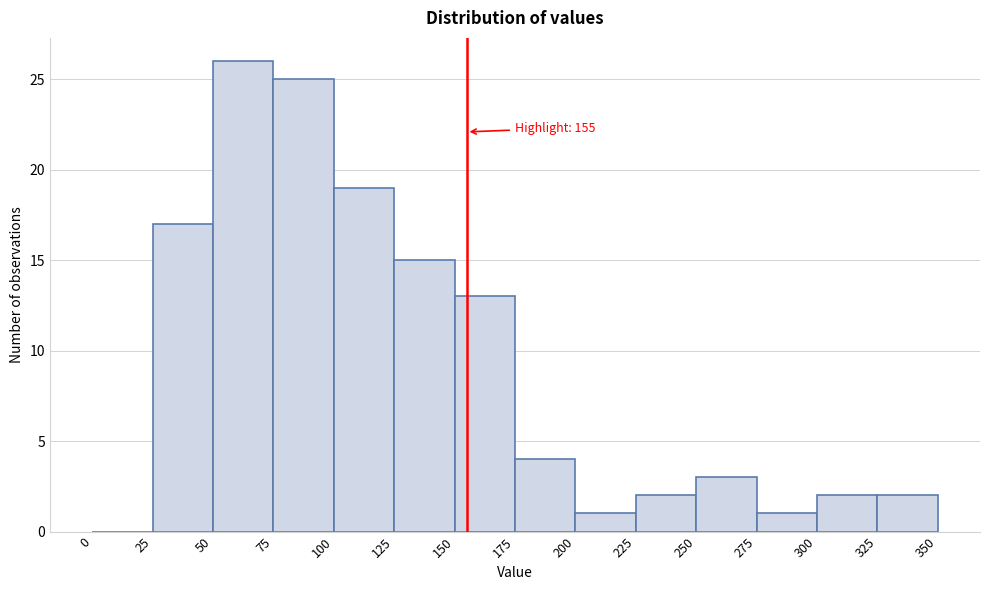

Over which range of the x-axis is the bar tallest?

50 to 75